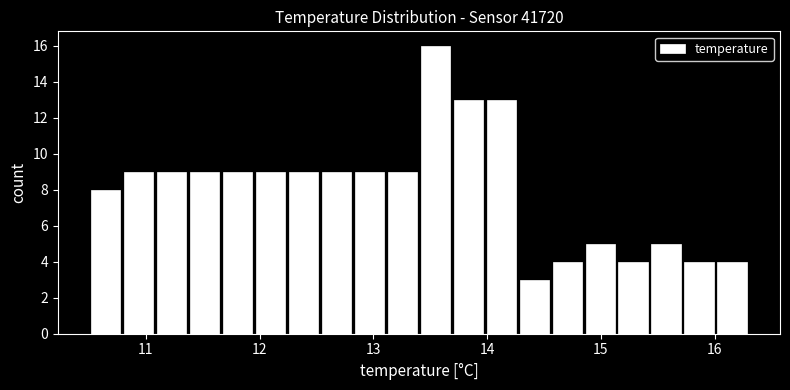

Read against the x-axis, roughly where is the centre of the tallest bar?

13.5